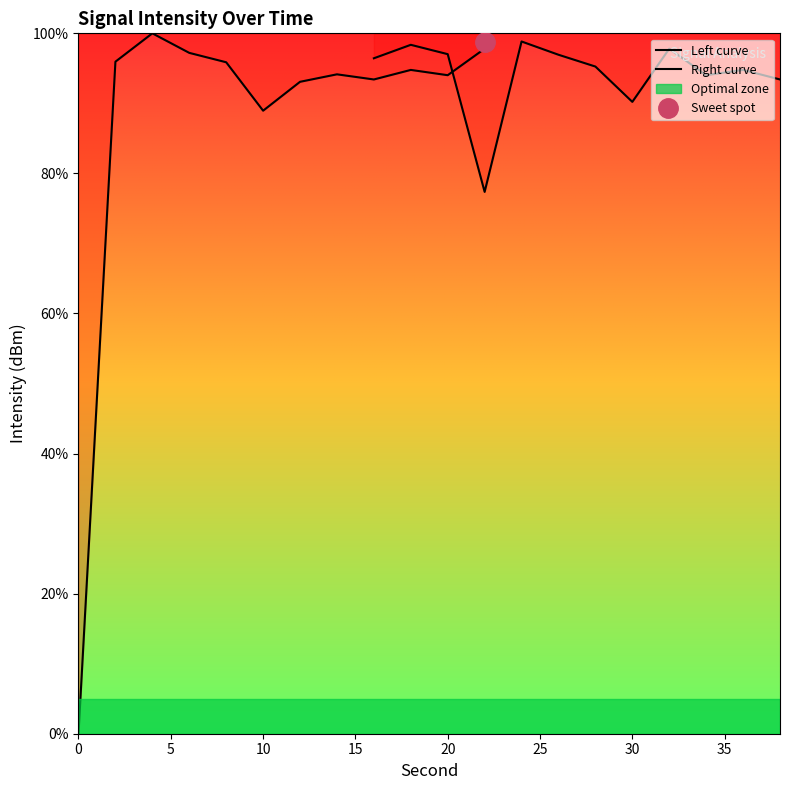

Reading left to right, extract all data points from this chart.

Left curve: 0.0	96.0	100.0	97.2	95.9	89.0	93.1	94.1	93.4	94.8	94.0	97.8
Right curve: 96.4	98.4	97.0	77.4	98.8	96.9	95.3	90.2	97.8	94.0	94.8	93.4